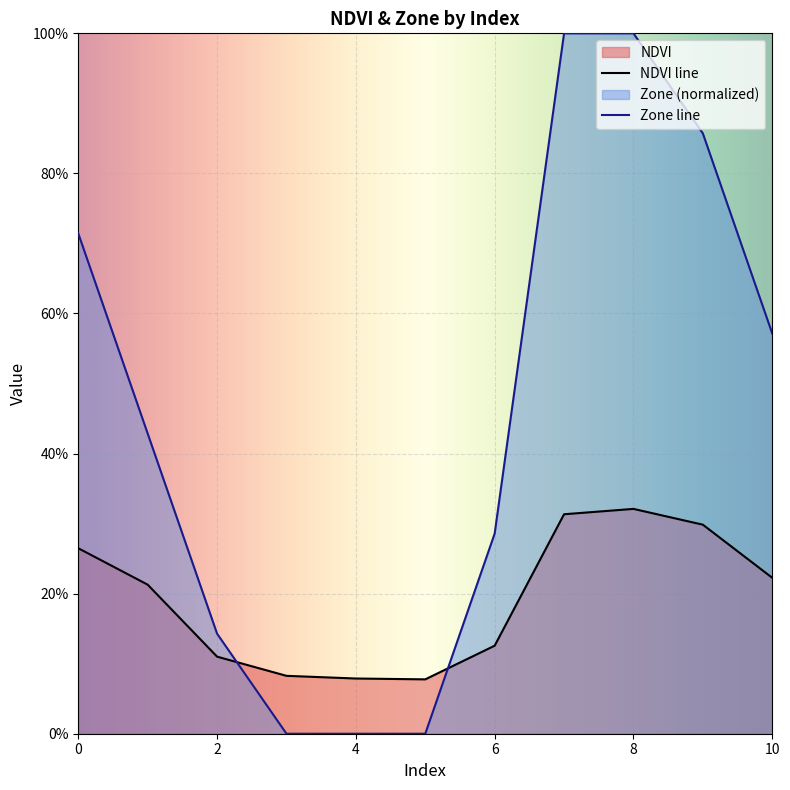

The value of NDVI at 5 is 0.1. True or false?

False